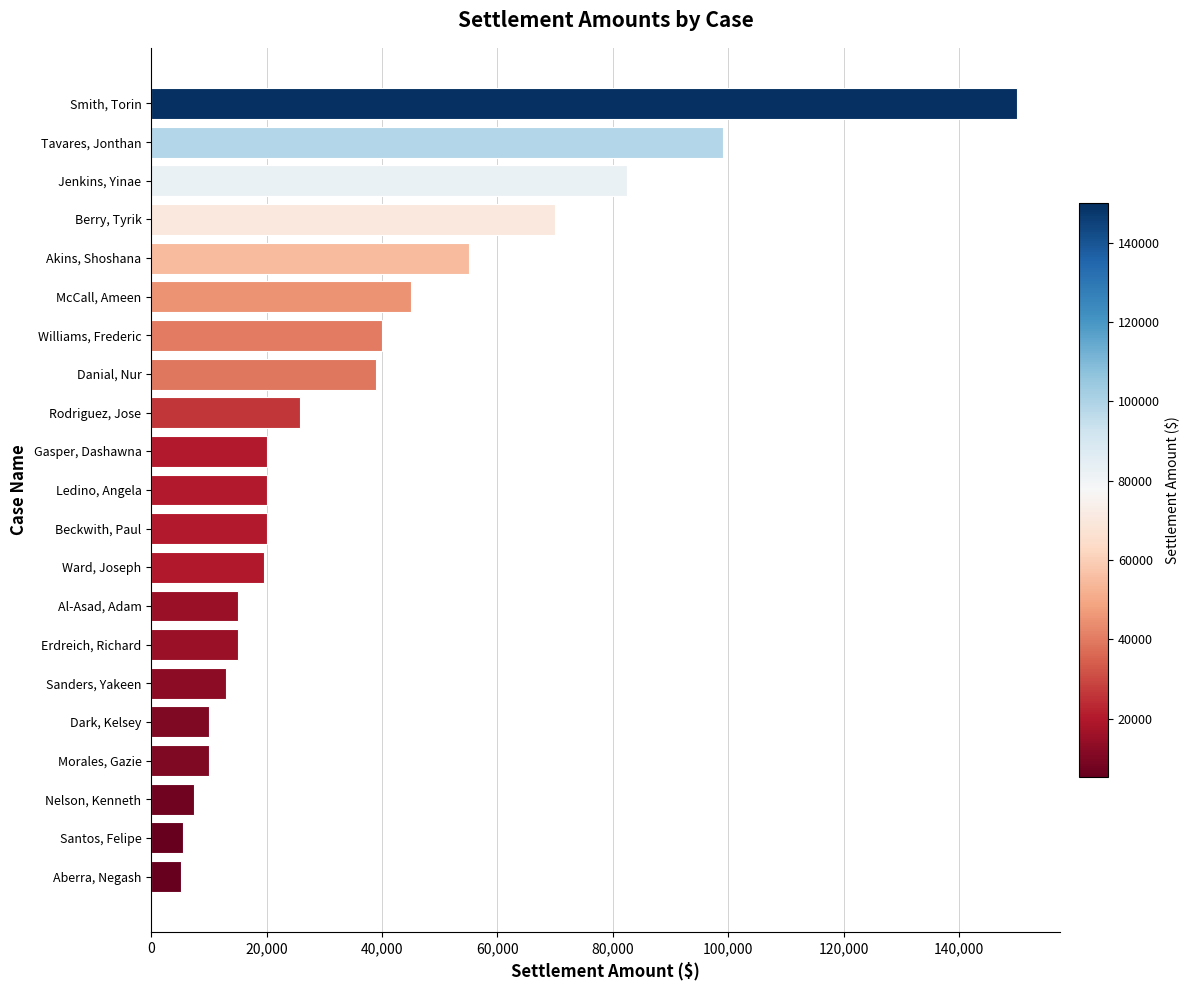

What is the change in value from Sanders, Yakeen to Berry, Tyrik?

+57000